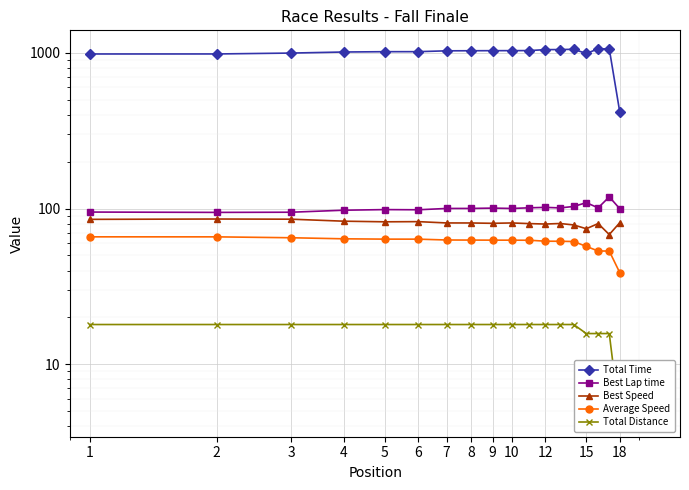

What is the total value across all series at 5?

1280.5